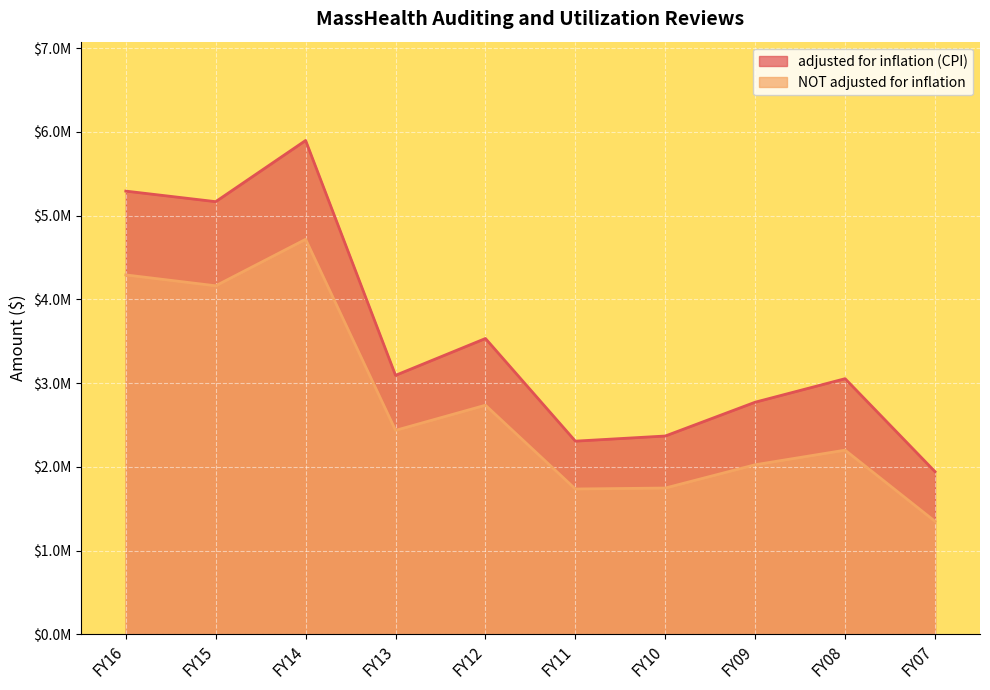

Which series has the largest total across all categories?

adjusted for inflation (CPI)